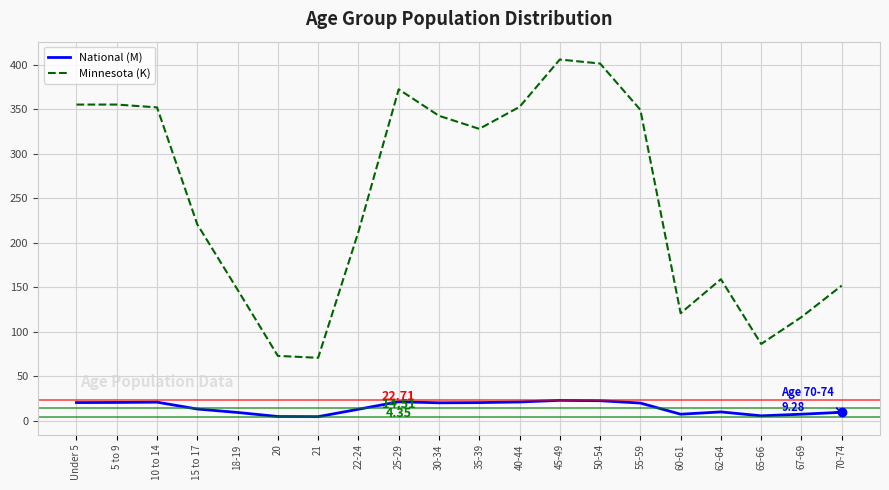

Is the value of National (M) at 10 to 14 greater than the value of Minnesota (K) at 40-44?

No